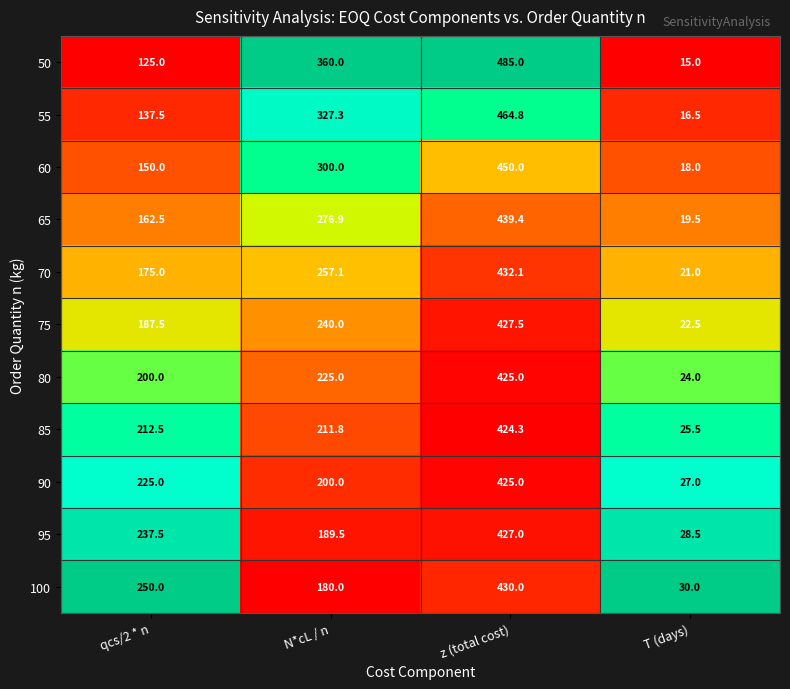

What value does the 85 series have at N*cL / n?

211.8